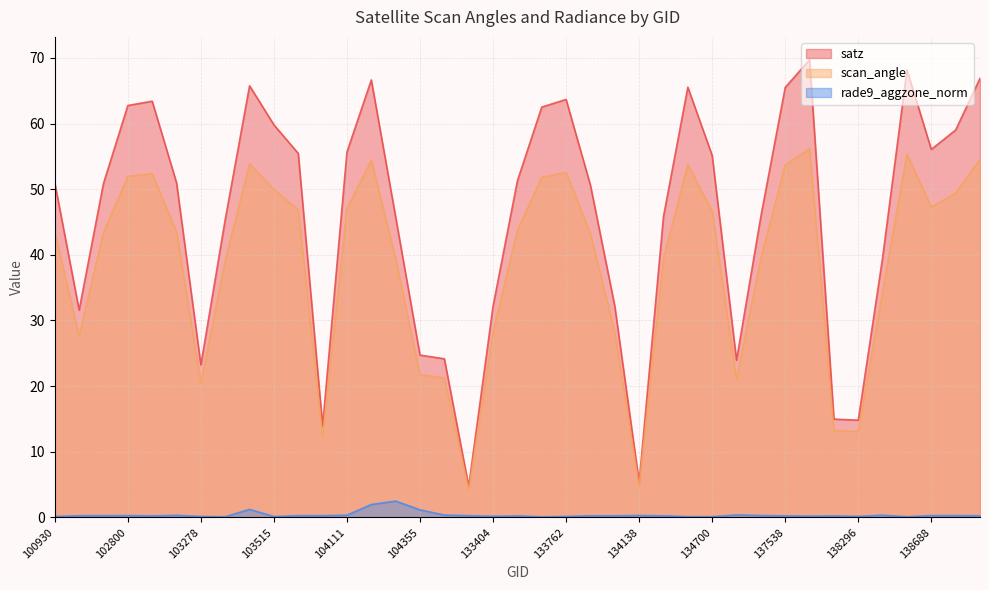

Read the scan_angle value at 134138.

4.7